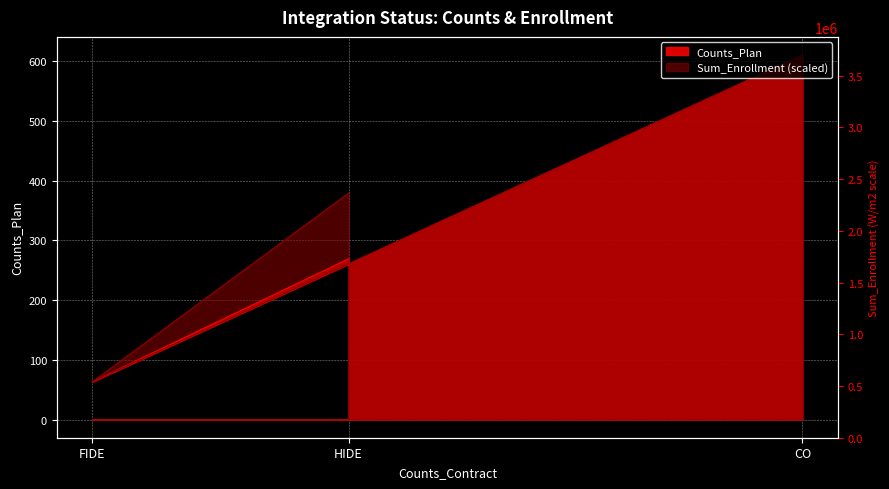

Is it true that Counts_Plan equals 63.0 at FIDE?

True